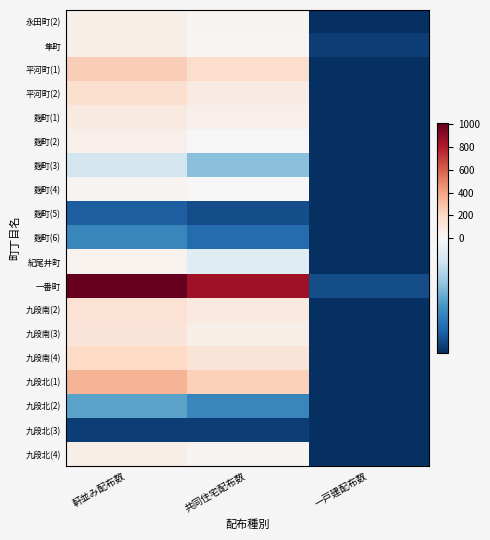

Reading right to left, list all the values displayed in this chart.

永田町(2): 一戸建配布数=-170.7	共同住宅配布数=29.3	軒並み配布数=59.3
隼町: 一戸建配布数=-160.7	共同住宅配布数=19.3	軒並み配布数=59.3
平河町(1): 一戸建配布数=-170.7	共同住宅配布数=179.3	軒並み配布数=249.3
平河町(2): 一戸建配布数=-170.7	共同住宅配布数=79.3	軒並み配布数=159.3
麹町(1): 一戸建配布数=-170.7	共同住宅配布数=49.3	軒並み配布数=89.3
麹町(2): 一戸建配布数=-170.7	共同住宅配布数=-0.7	軒並み配布数=49.3
麹町(3): 一戸建配布数=-170.7	共同住宅配布数=-70.7	軒並み配布数=-30.7
麹町(4): 一戸建配布数=-170.7	共同住宅配布数=-0.7	軒並み配布数=29.3
麹町(5): 一戸建配布数=-170.7	共同住宅配布数=-150.7	軒並み配布数=-140.7
麹町(6): 一戸建配布数=-170.7	共同住宅配布数=-130.7	軒並み配布数=-110.7
紀尾井町: 一戸建配布数=-170.7	共同住宅配布数=-20.7	軒並み配布数=39.3
一番町: 一戸建配布数=-150.7	共同住宅配布数=859.3	軒並み配布数=1009.3
九段南(2): 一戸建配布数=-170.7	共同住宅配布数=99.3	軒並み配布数=149.3
九段南(3): 一戸建配布数=-170.7	共同住宅配布数=59.3	軒並み配布数=129.3
九段南(4): 一戸建配布数=-170.7	共同住宅配布数=129.3	軒並み配布数=199.3
九段北(1): 一戸建配布数=-170.7	共同住宅配布数=239.3	軒並み配布数=339.3
九段北(2): 一戸建配布数=-170.7	共同住宅配布数=-110.7	軒並み配布数=-90.7
九段北(3): 一戸建配布数=-170.7	共同住宅配布数=-160.7	軒並み配布数=-160.7
九段北(4): 一戸建配布数=-170.7	共同住宅配布数=29.3	軒並み配布数=59.3